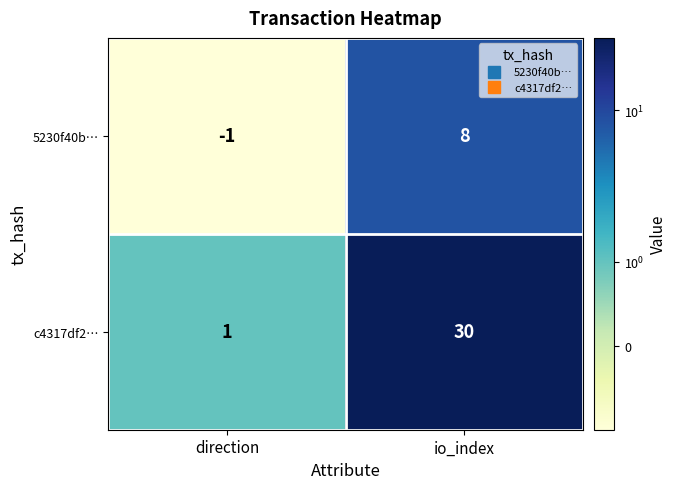

Reading left to right, transcribe all the data shown in this chart.

5230f40b…: -1	8
c4317df2…: 1	30